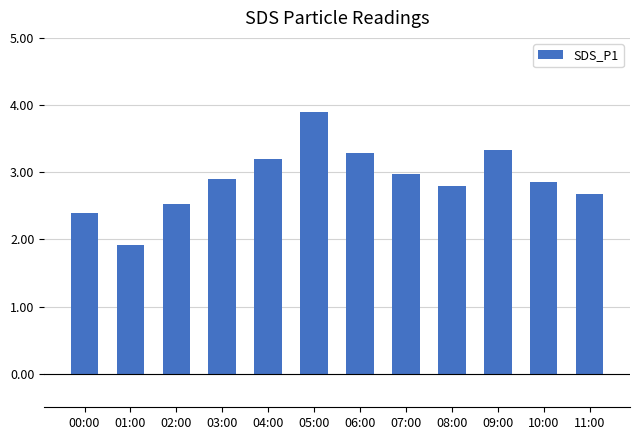

What is the greatest value displayed?

3.9